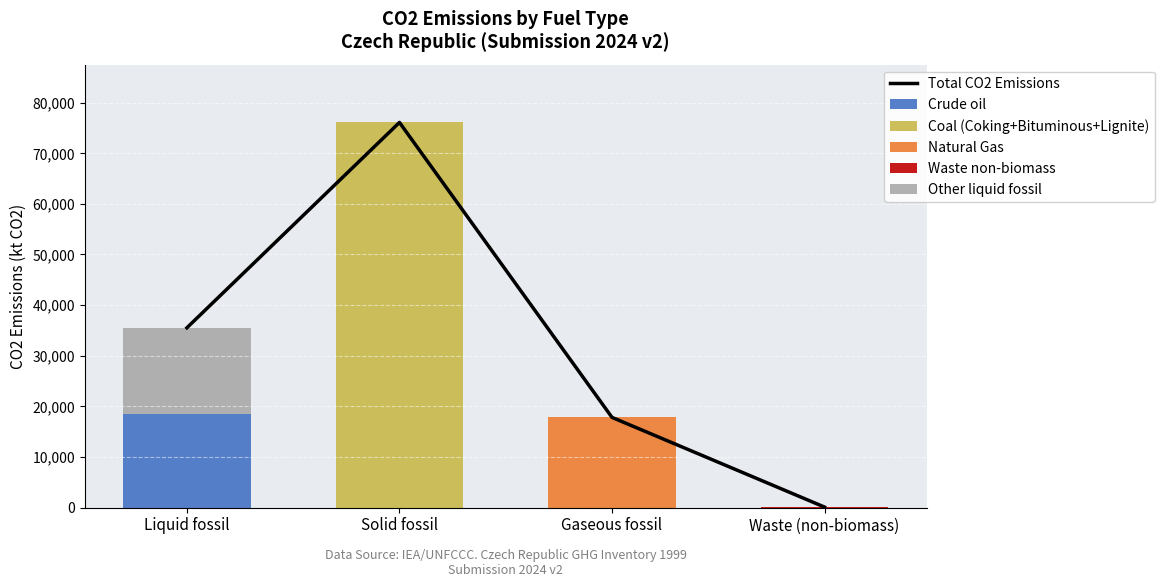

What is the label of the 3rd bar from the right?

Solid fossil